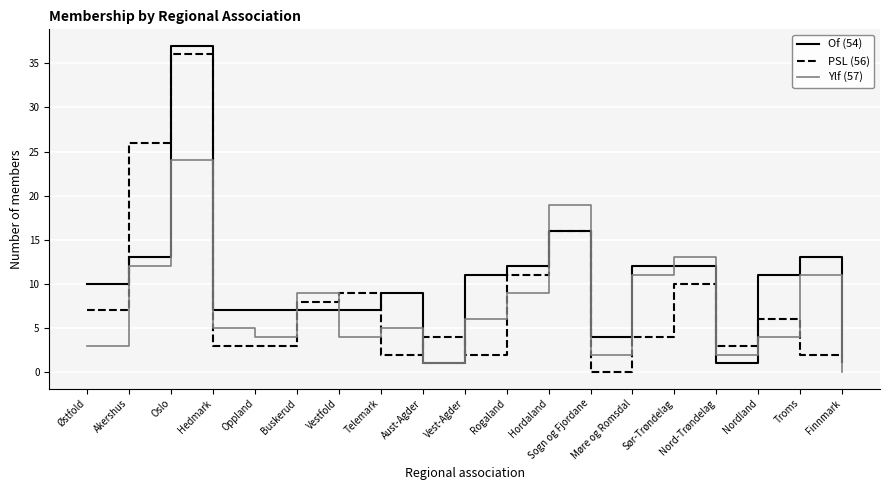

Reading left to right, transcribe all the data shown in this chart.

Of (54): Østfold=10	Akershus=13	Oslo=37	Hedmark=7	Oppland=7	Buskerud=7	Vestfold=7	Telemark=9	Aust-Agder=1	Vest-Agder=11	Rogaland=12	Hordaland=16	Sogn og Fjordane=4	Møre og Romsdal=12	Sør-Trøndelag=12	Nord-Trøndelag=1	Nordland=11	Troms=13	Finnmark=2
PSL (56): Østfold=7	Akershus=26	Oslo=36	Hedmark=3	Oppland=3	Buskerud=8	Vestfold=9	Telemark=2	Aust-Agder=4	Vest-Agder=2	Rogaland=11	Hordaland=16	Sogn og Fjordane=0	Møre og Romsdal=4	Sør-Trøndelag=10	Nord-Trøndelag=3	Nordland=6	Troms=2	Finnmark=1
Ylf (57): Østfold=3	Akershus=12	Oslo=24	Hedmark=5	Oppland=4	Buskerud=9	Vestfold=4	Telemark=5	Aust-Agder=1	Vest-Agder=6	Rogaland=9	Hordaland=19	Sogn og Fjordane=2	Møre og Romsdal=11	Sør-Trøndelag=13	Nord-Trøndelag=2	Nordland=4	Troms=11	Finnmark=0